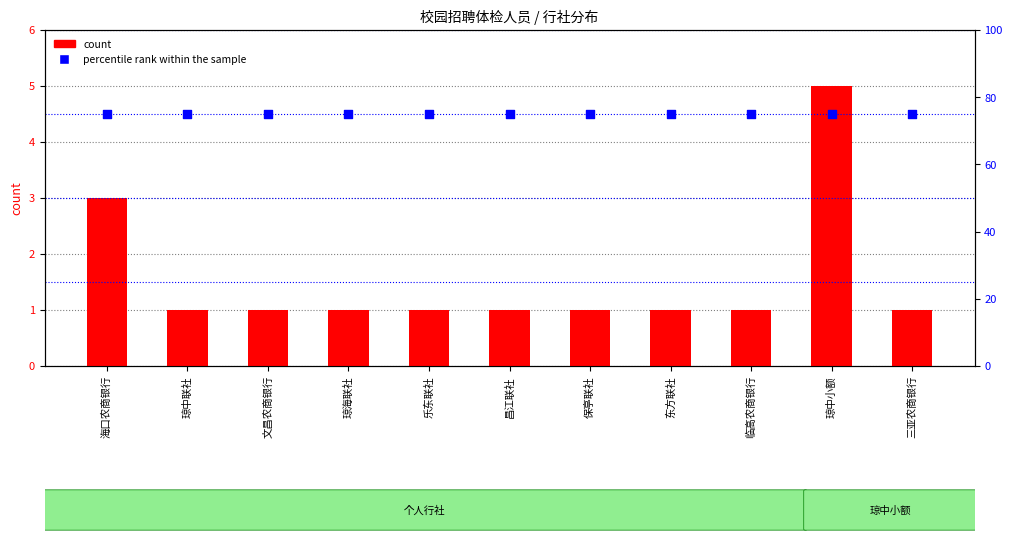

What is the total value across all series at 琼中联社?

76